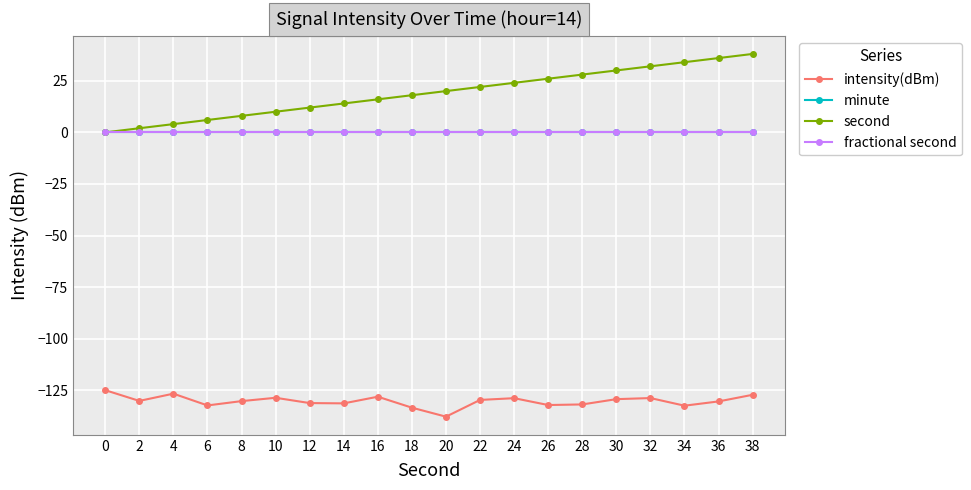

How many series are shown in this chart?

4